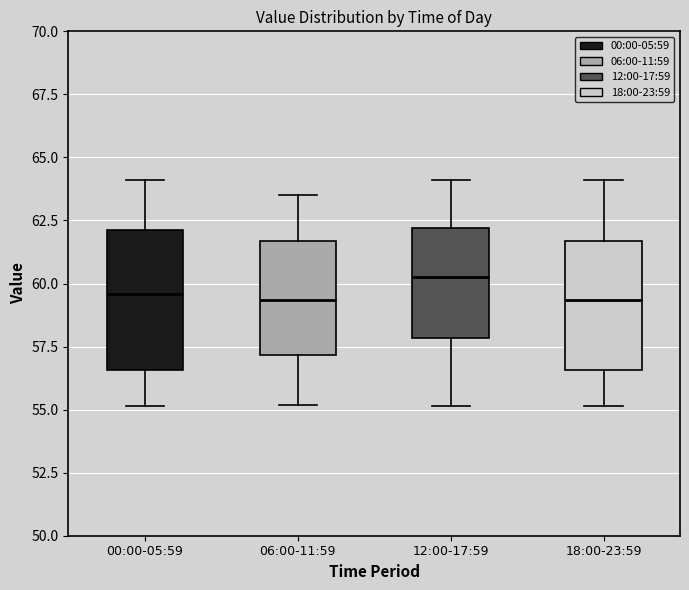

Reading left to right, read every box against the y-axis: the position of its median line, the range the box covers, and the ends of its whiskers. The values are not printed on the chart, so give them approximately, as read against the axis.

00:00-05:59: median 59.5, box 56.5 to 62.0, whiskers 55.0 to 64.0
06:00-11:59: median 59.5, box 57.0 to 61.5, whiskers 55.0 to 63.5
12:00-17:59: median 60.5, box 58.0 to 62.0, whiskers 55.0 to 64.0
18:00-23:59: median 59.5, box 56.5 to 61.5, whiskers 55.0 to 64.0